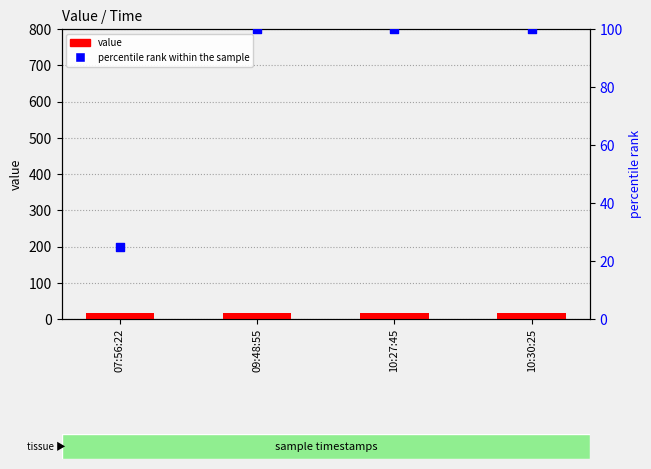

At which category is the sum across all series the highest?

09:48:55